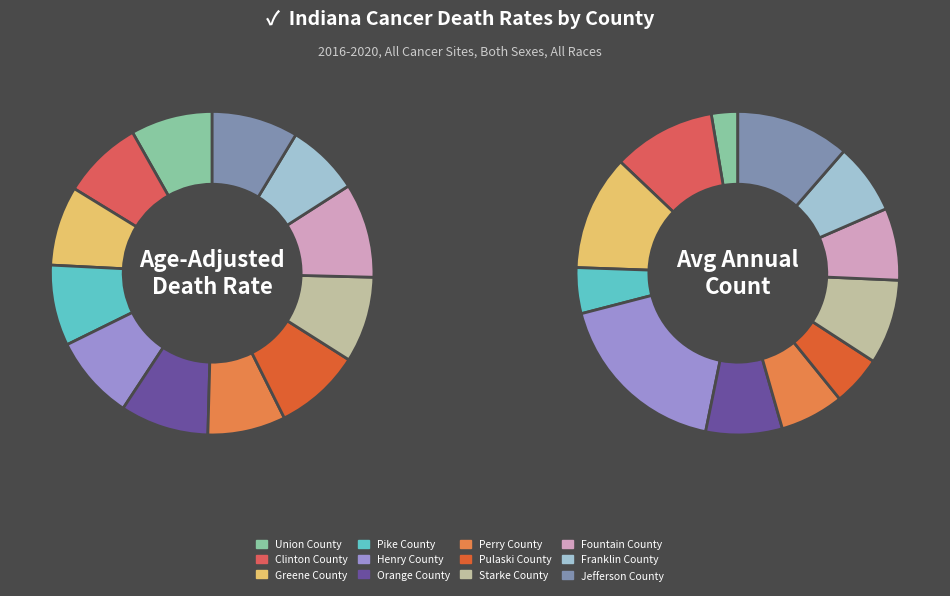

To the nearest percent, what percentage of the pie is Fountain County?

9%